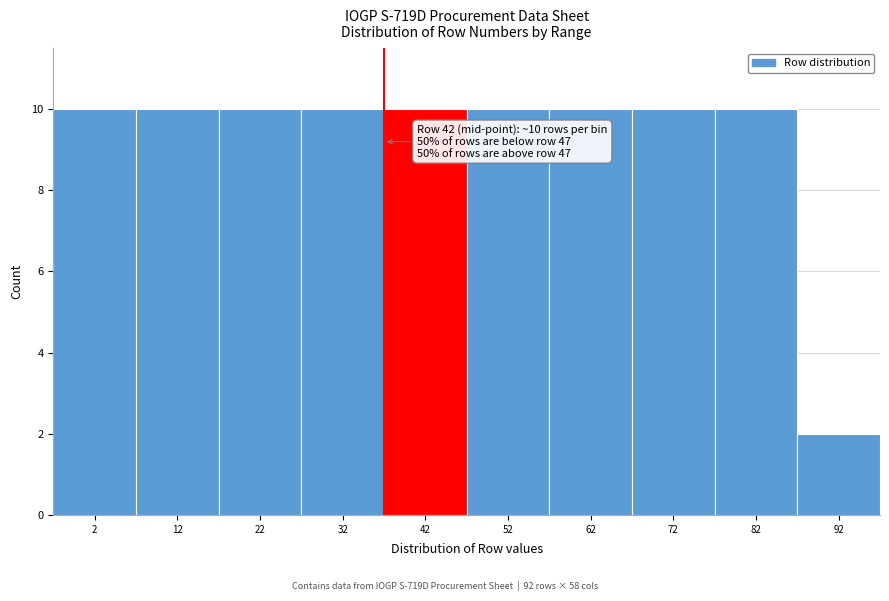

Reading right to left, extract all data points from this chart.

92=2	82=10	72=10	62=10	52=10	42=10	32=10	22=10	12=10	2=10